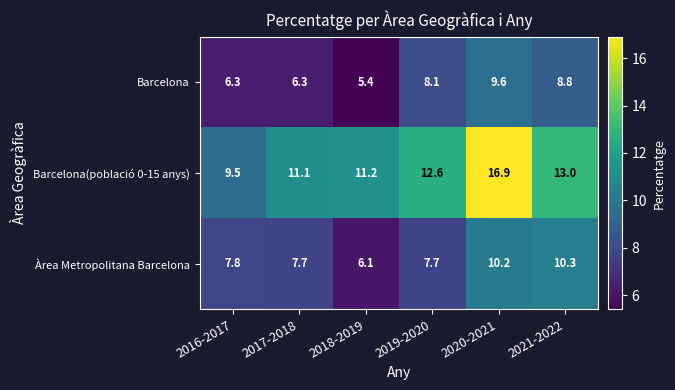

What is the difference between the Barcelona values at 2019-2020 and 2018-2019?

2.7